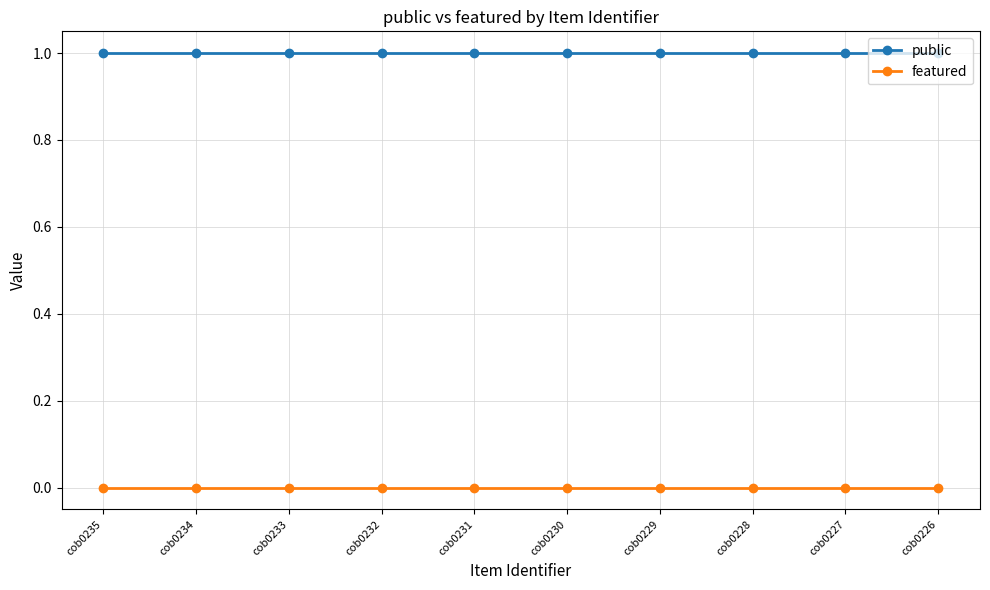

List the series in order of their overall mean, lowest first.

featured, public